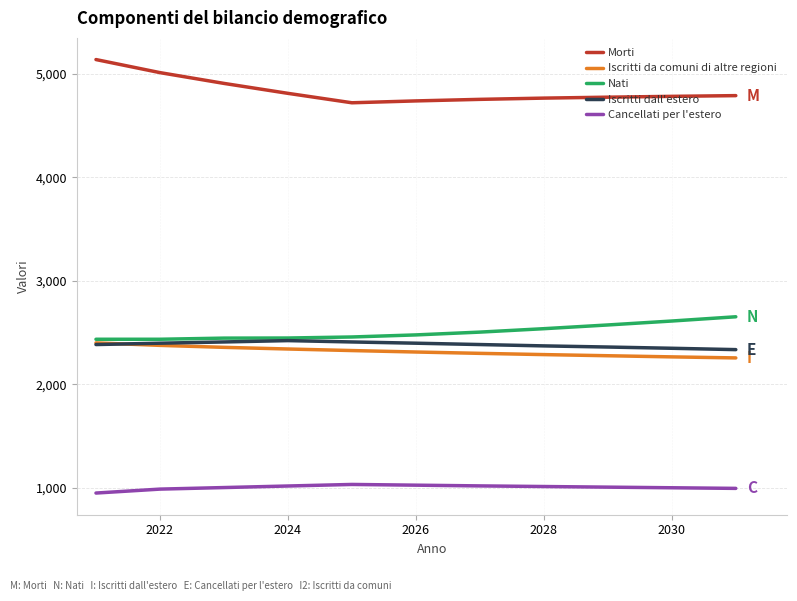

Which series has the largest range (max minus min)?

Morti